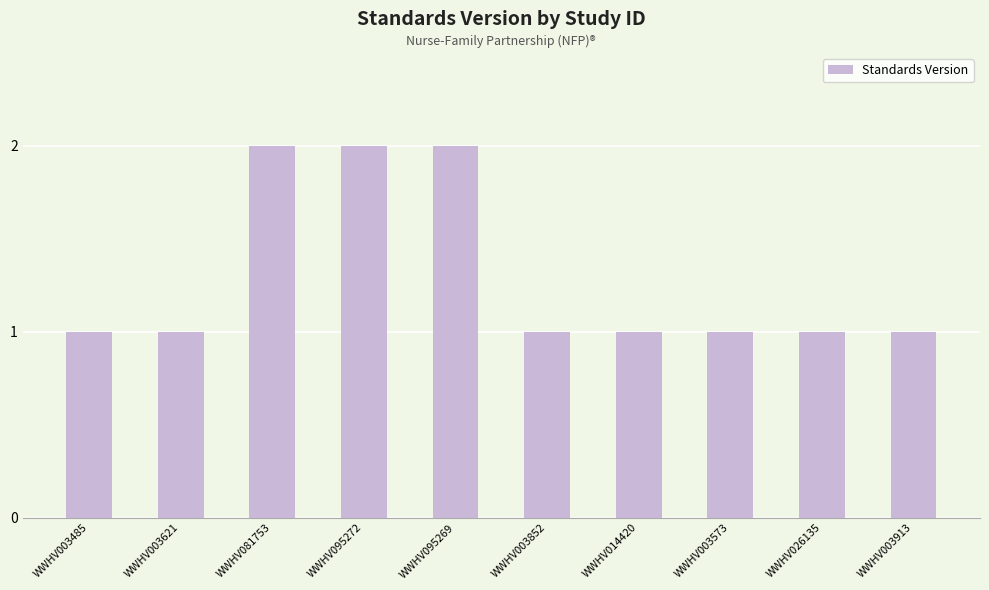

What is the label of the 9th bar from the left?

WWHV026135